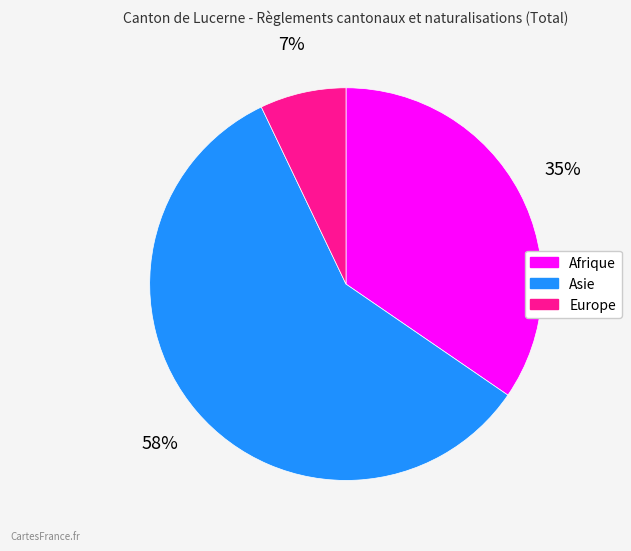

Which slice is the smallest?

Europe